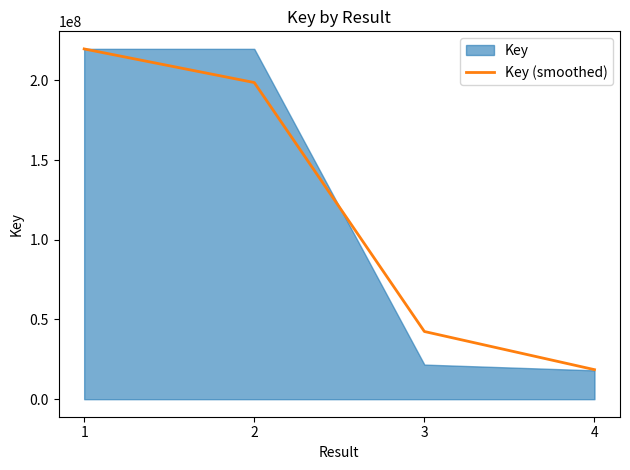

Which has a higher value, 2 or 4?

2